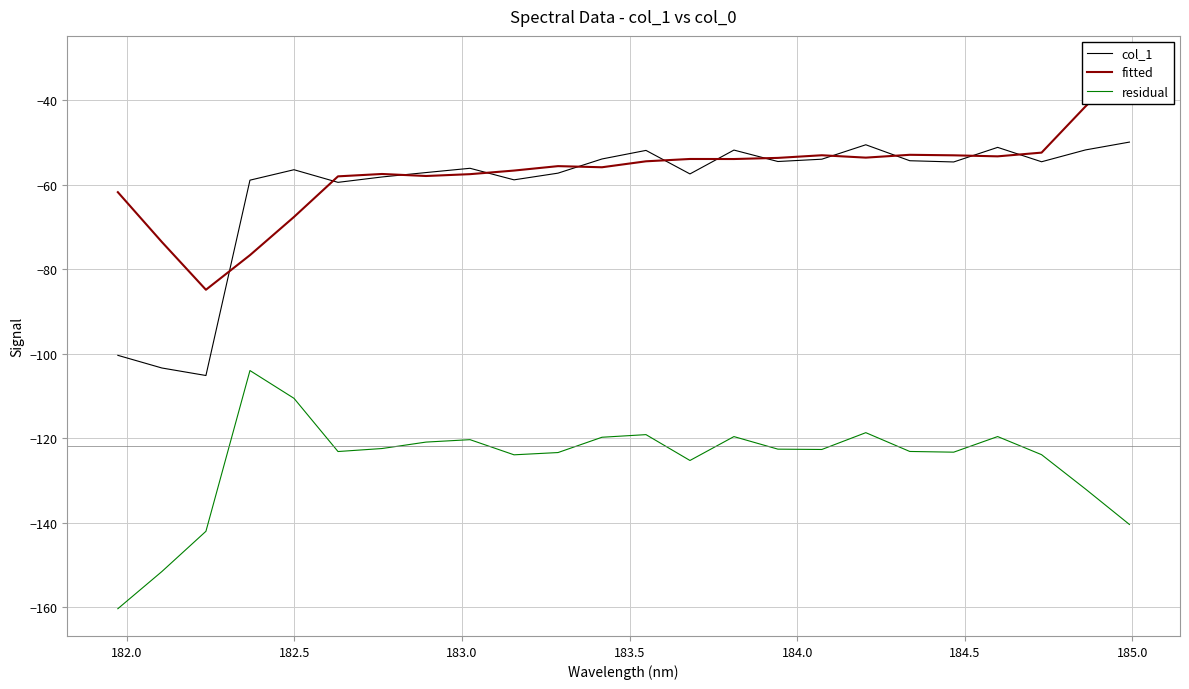

True or false: col_1 and residual cross at least once.

False